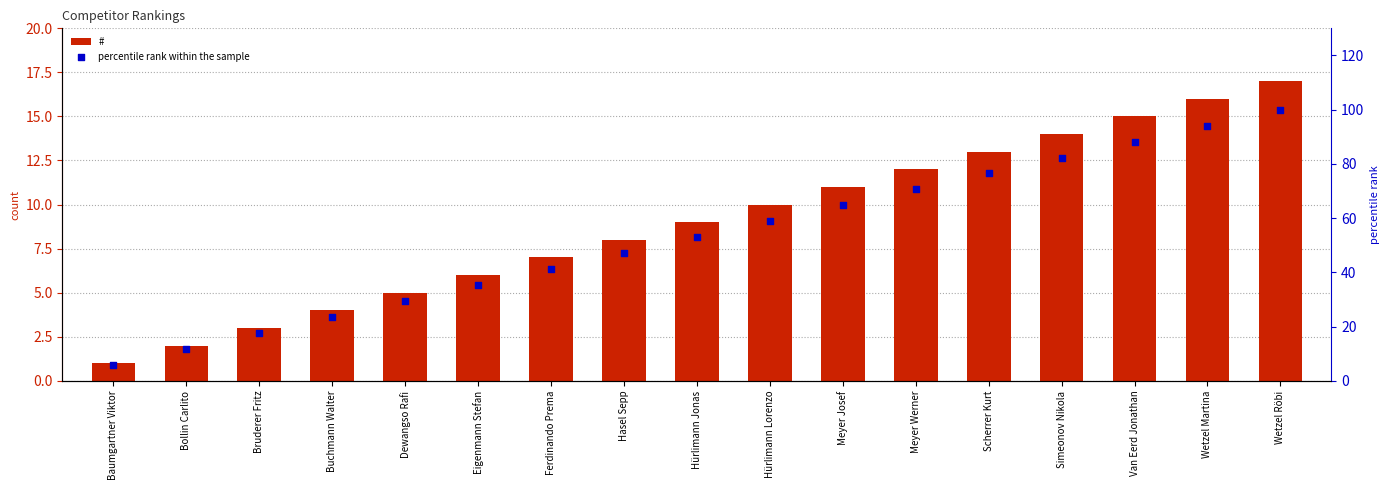

Is the value of # at Bollin Carlito greater than the value of percentile rank within the sample at Meyer Werner?

No